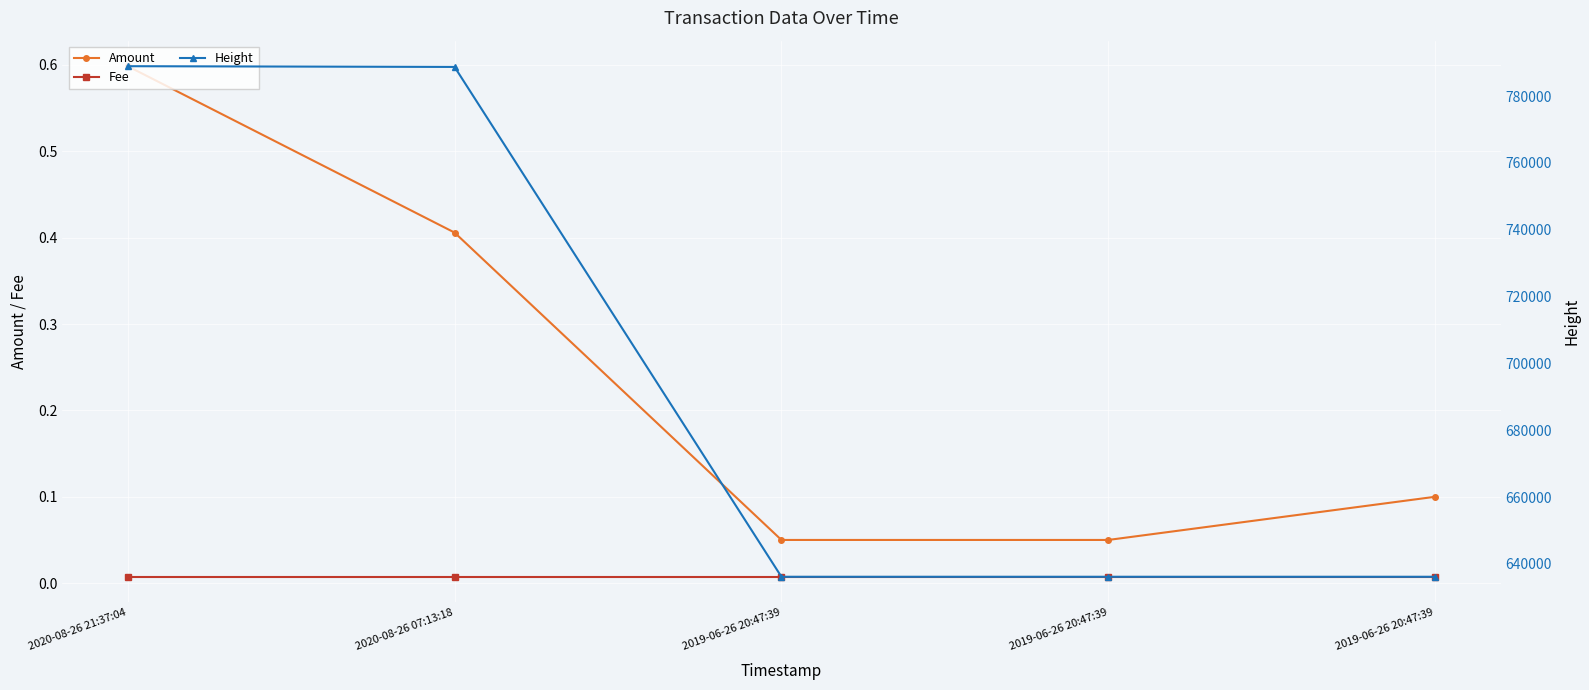

Is this an area chart (filled region under the line)?

No